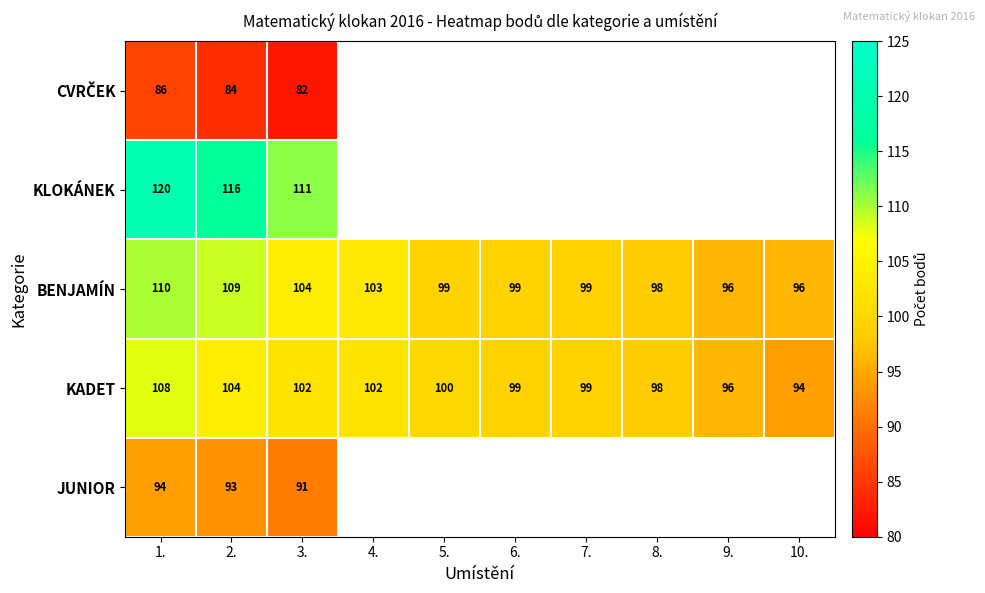

At how many categories does at least one series exceed 116?

1